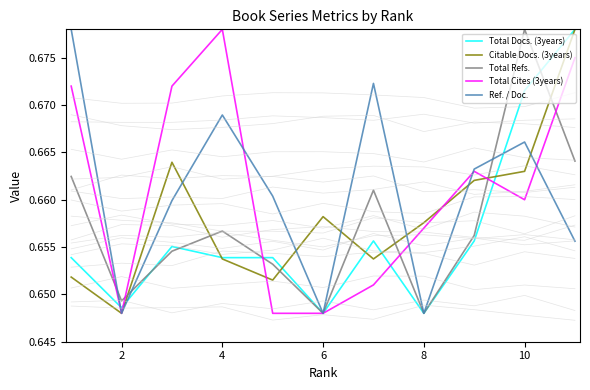

True or false: Total Docs. (3years) has more than 2 interior local peaks.

False